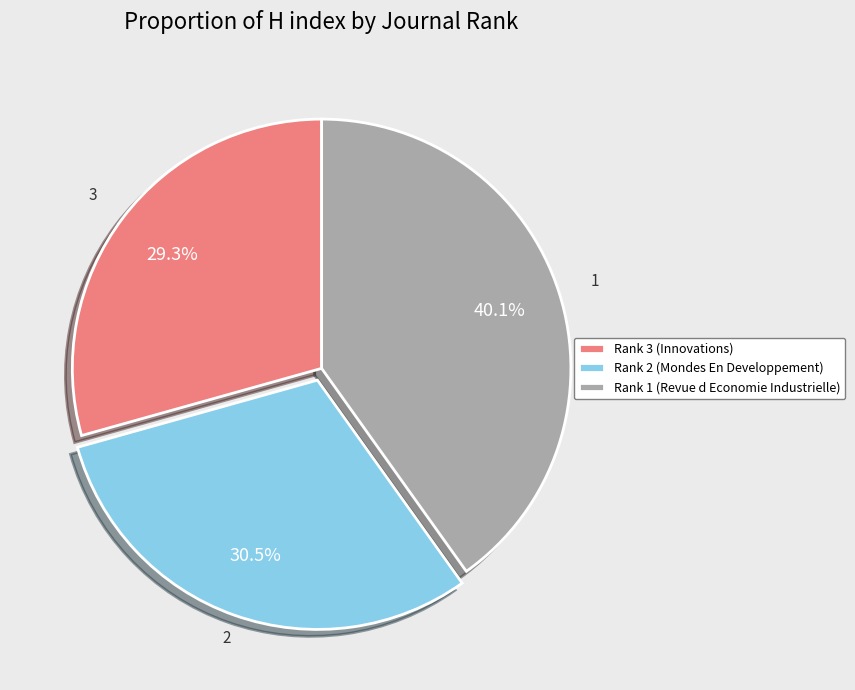

How much of the chart is everything except Rank 3 (Innovations)?

70.7%